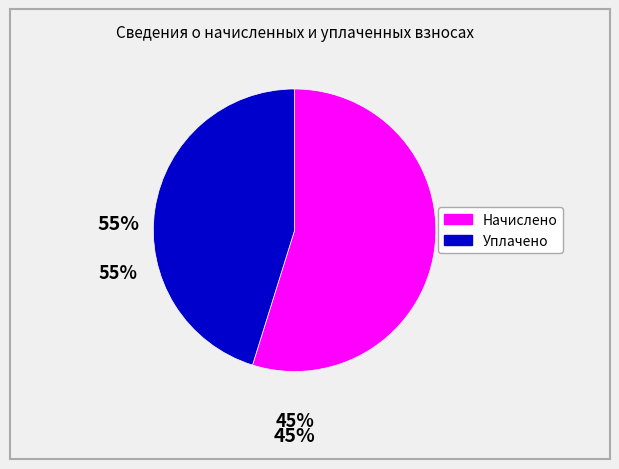

Is there any slice that represents more than half of the pie?

Yes